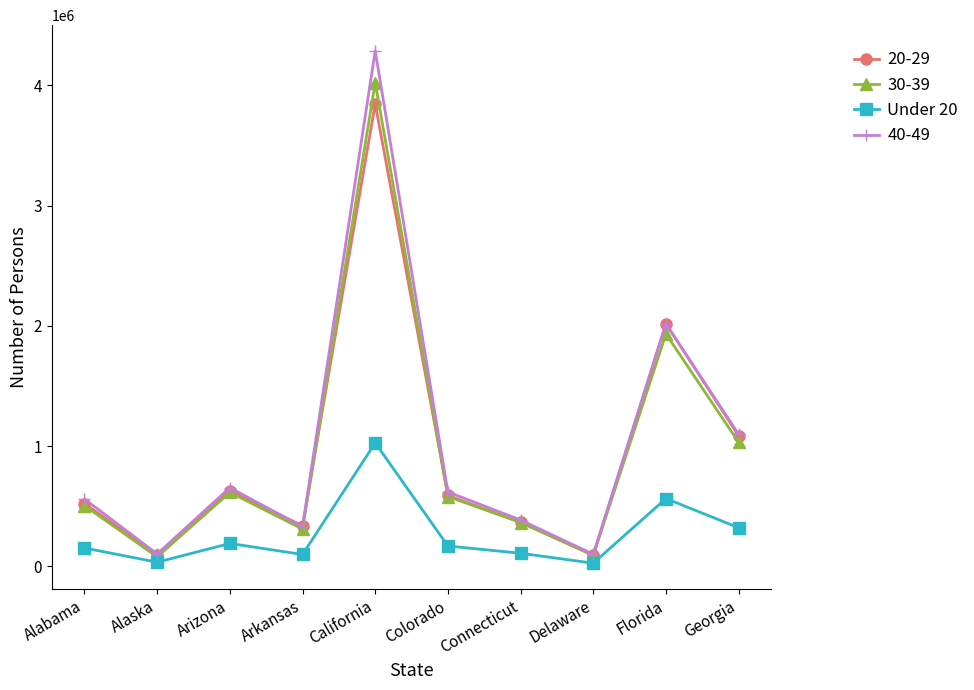

What is the greatest value displayed?

4287763